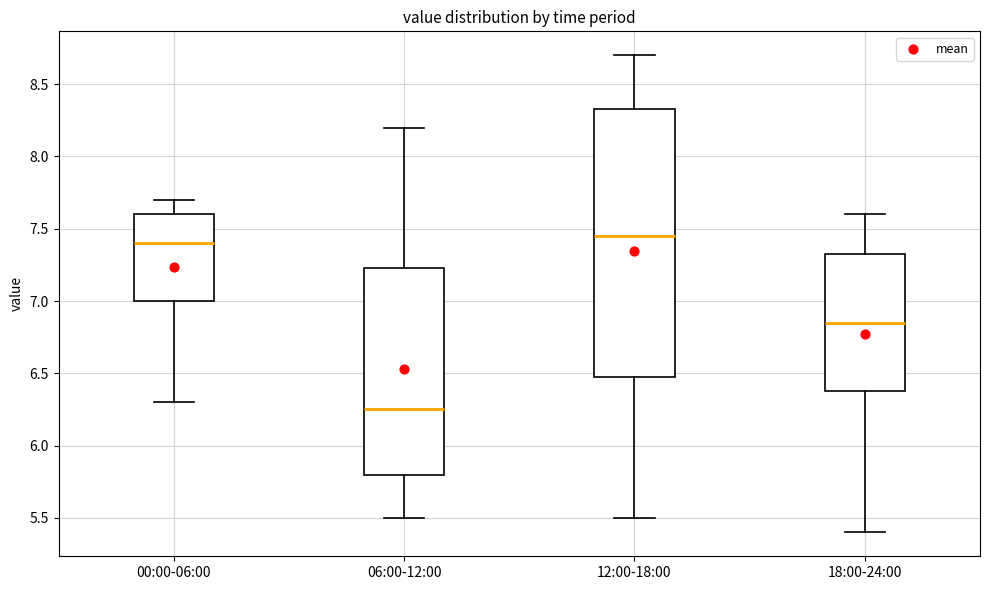

Which box is the tallest, from its lower edge to its upper edge?

12:00-18:00